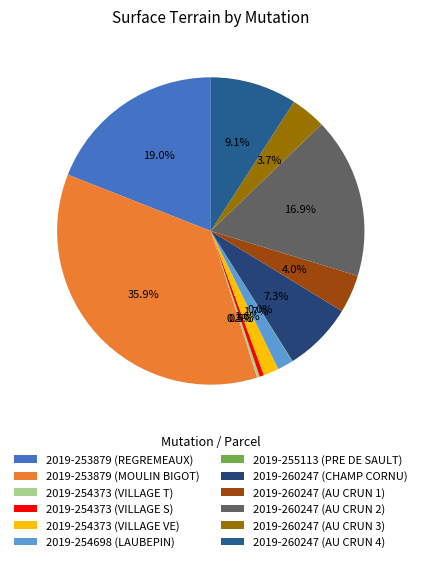

How many slices are in this pie chart?

12